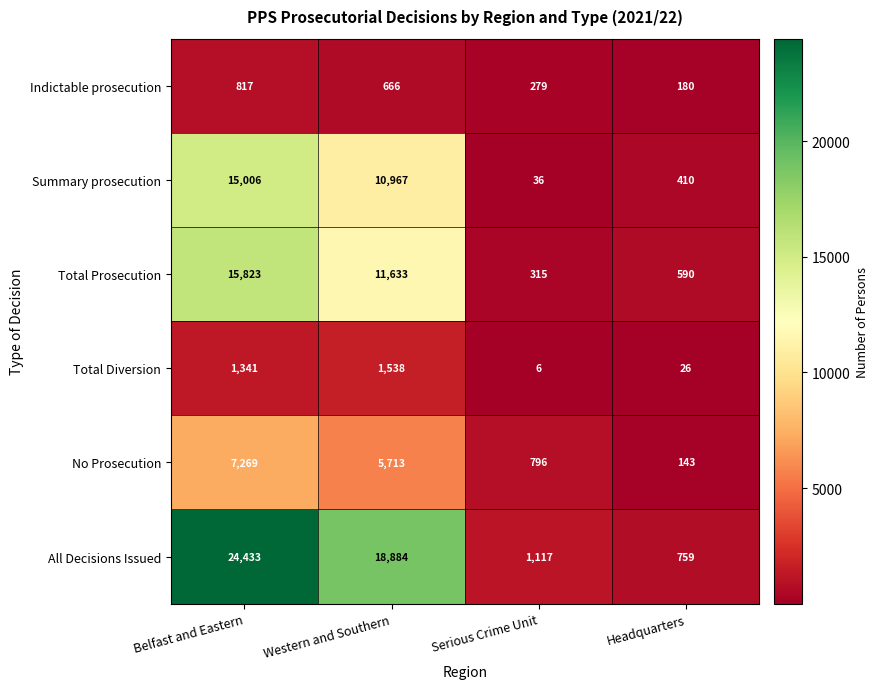

Which series changed the most between Western and Southern and Headquarters?

All Decisions Issued